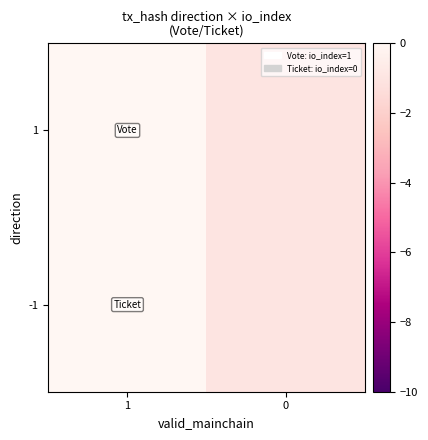

Rank the series by their maximum value, from highest to lowest.

1, -1